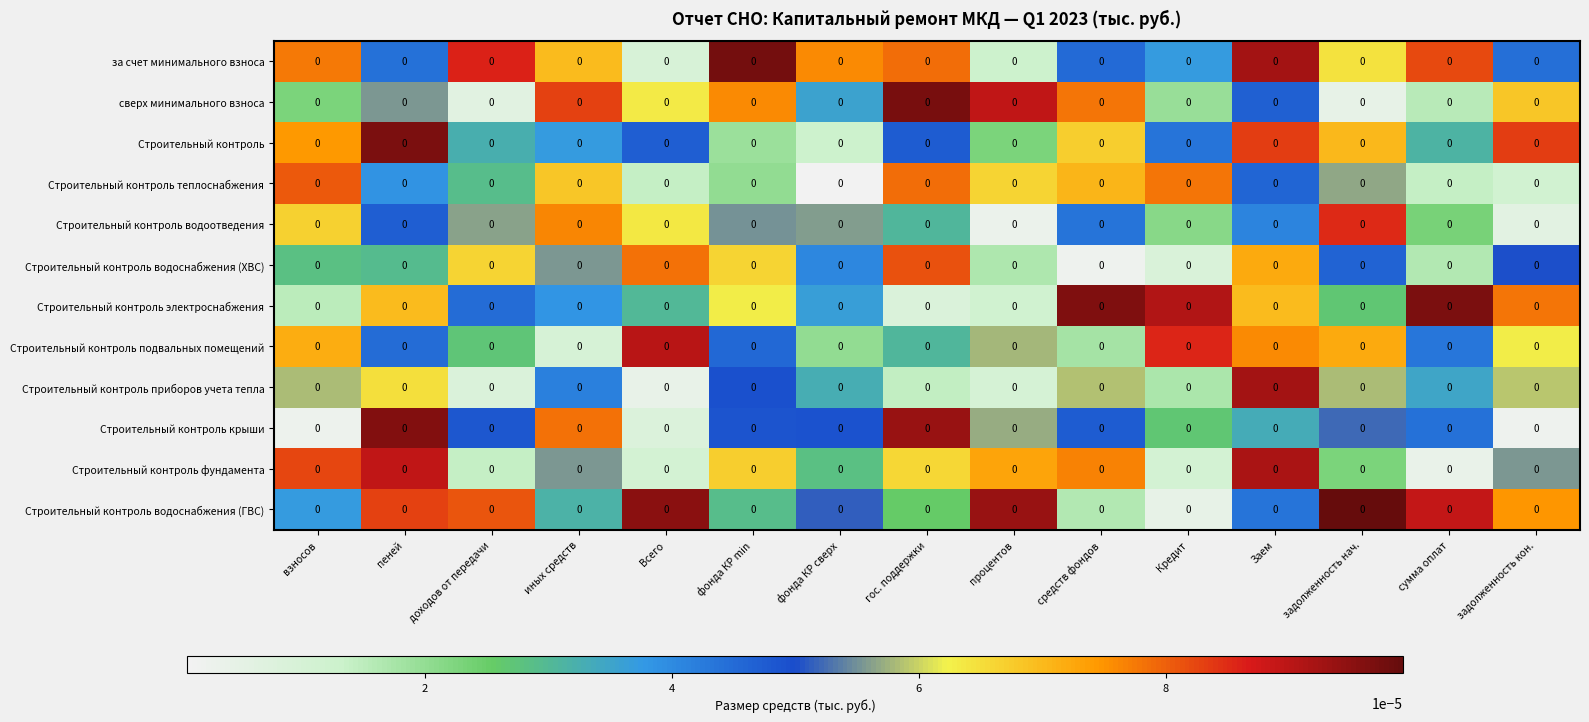

The value of Строительный контроль водоснабжения (ХВС) at иных средств is 0.0. True or false?

True